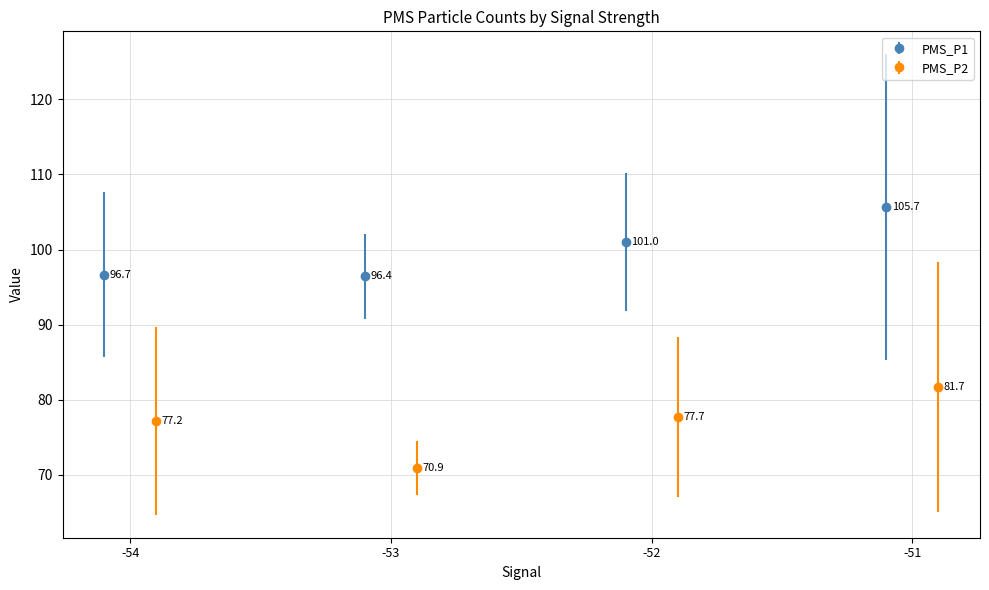

Is it true that PMS_P1 equals 61.1 at -54?

False